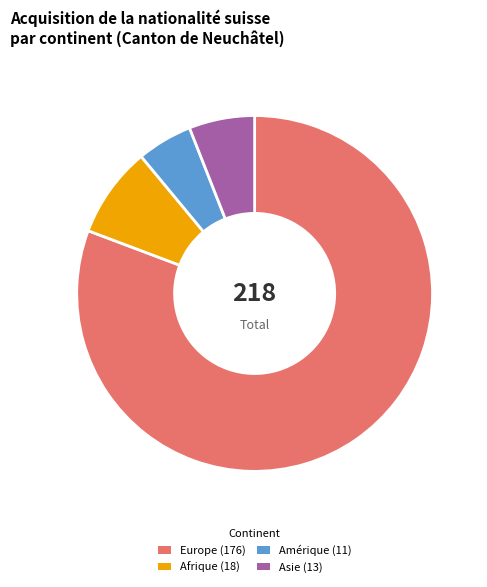

True or false: Afrique accounts for 16% of the total.

False